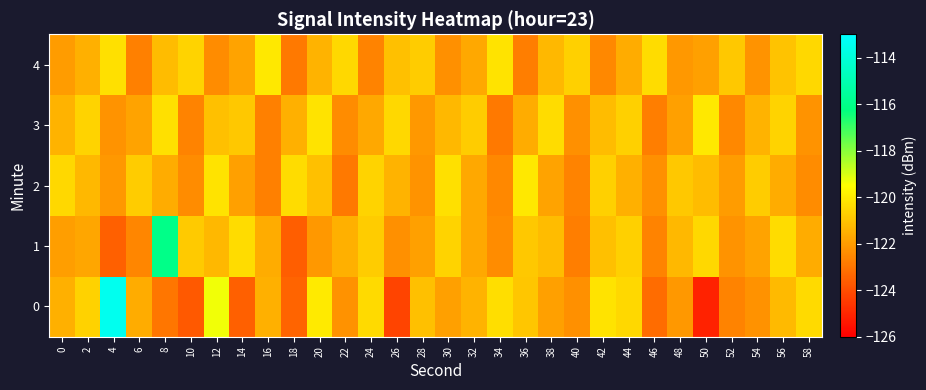

At 30, list the series in order from largest to smallest.

2, 1, 3, 0, 4